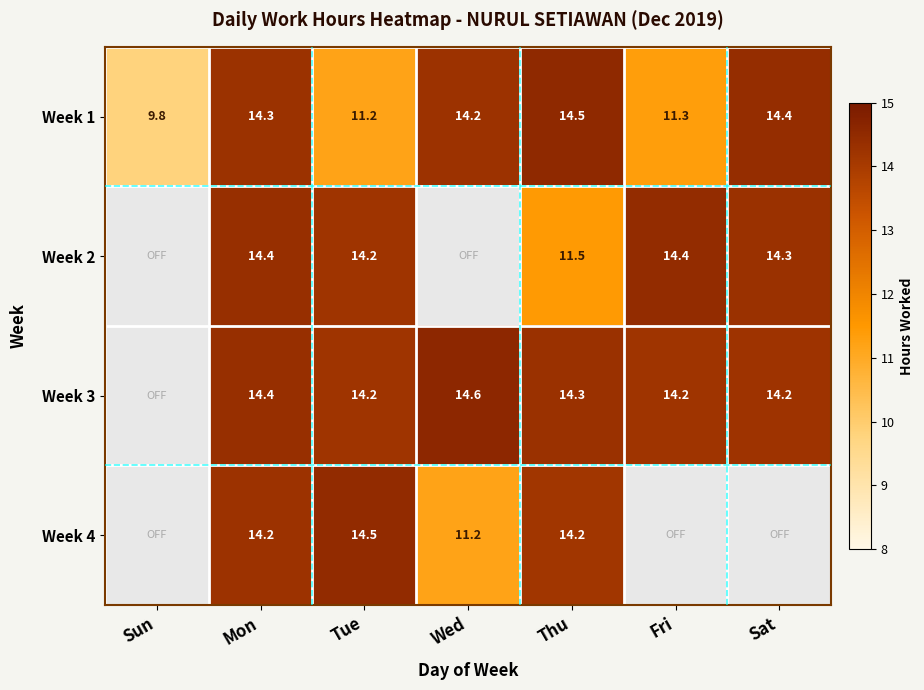

How many categories are shown in the chart?

7